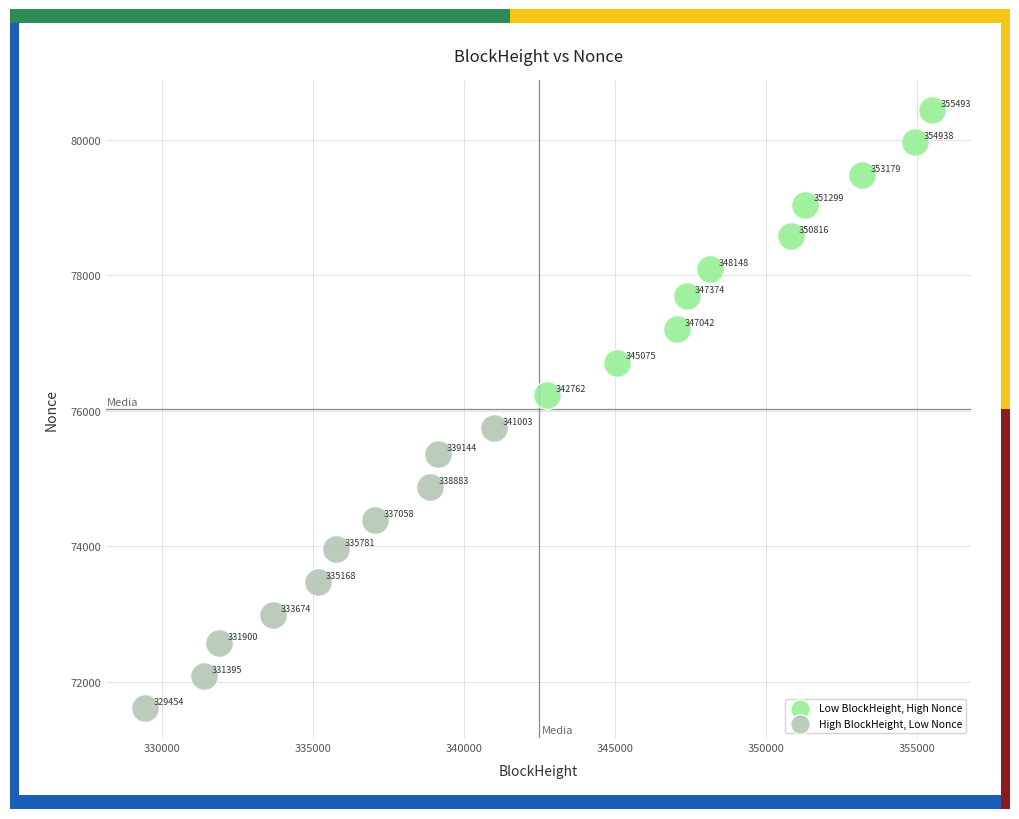

What are all the series names shown in the legend?

Low BlockHeight, High Nonce, High BlockHeight, Low Nonce